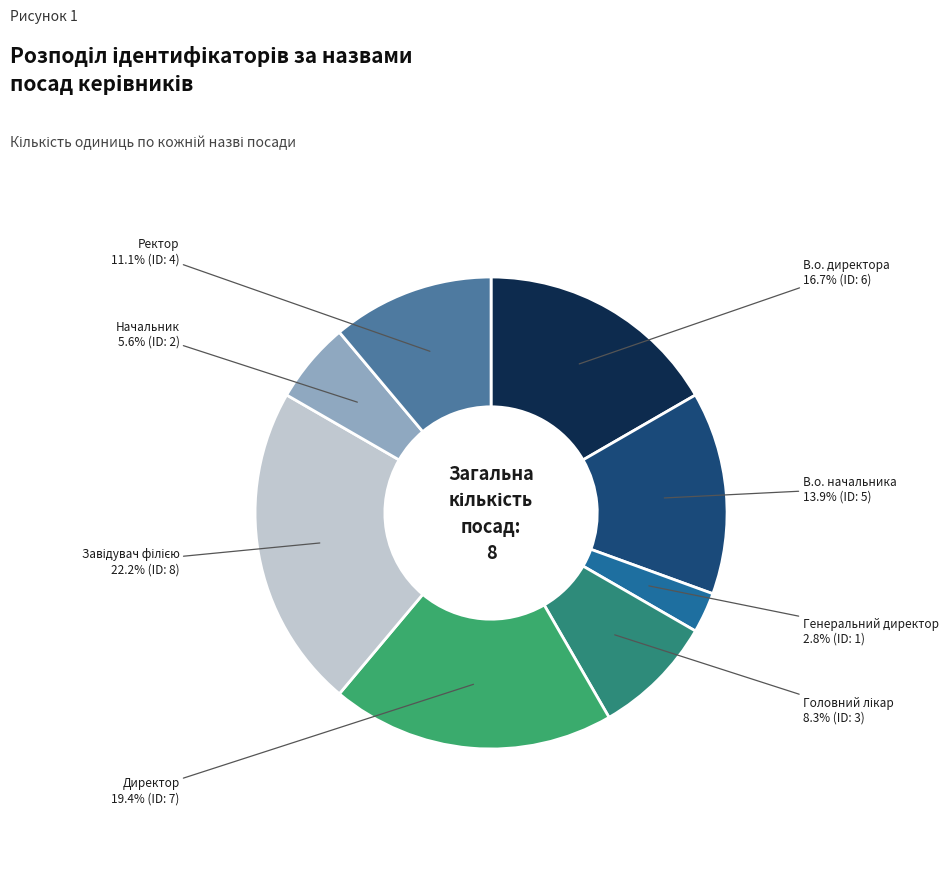

How many segments does this pie chart have?

8